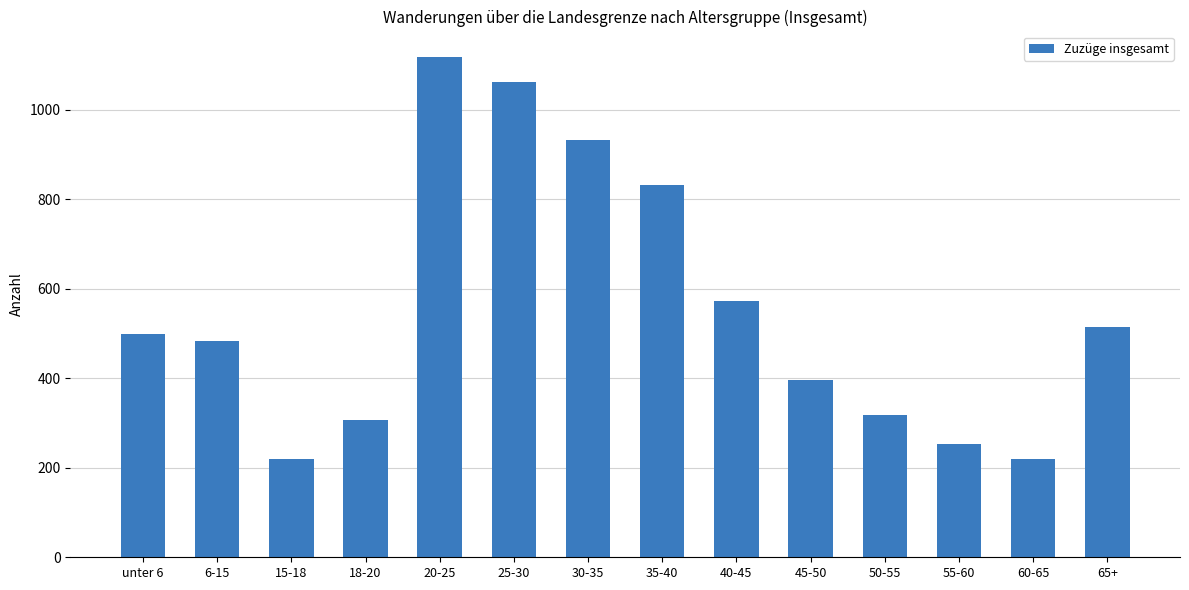

What is the difference between the values at 40-45 and 6-15?

90